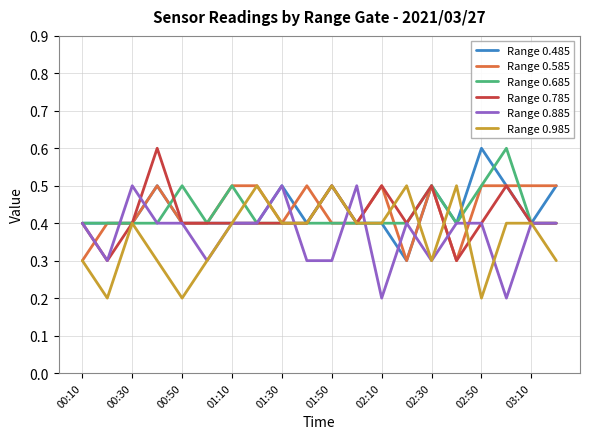

After their last crossing, which series has the higher values: Range 0.585 or Range 0.685?

Range 0.585